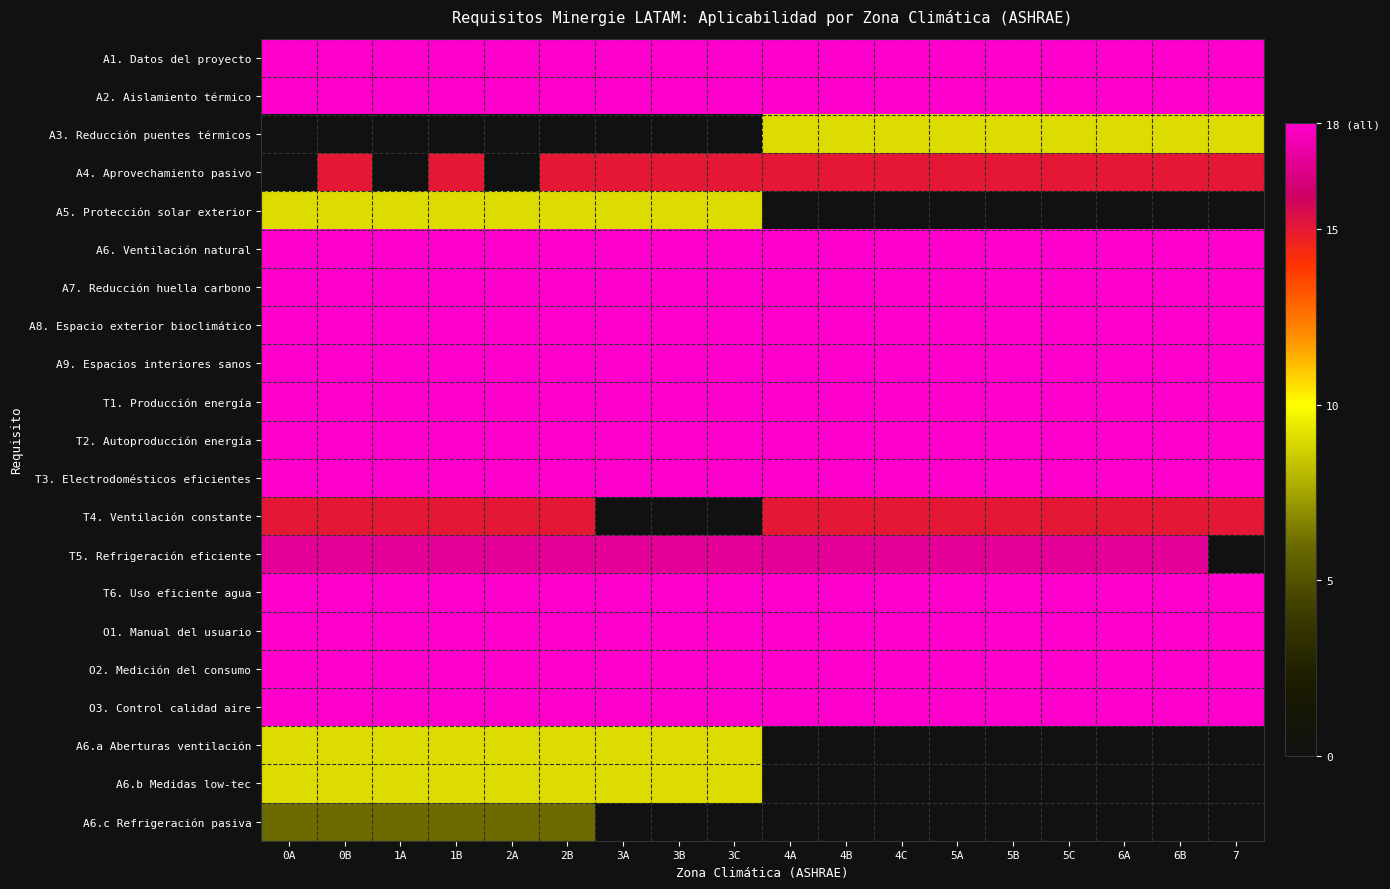

List the labels in order of A6.a Aberturas ventilación value, largest first.

0A, 0B, 1A, 1B, 2A, 2B, 3A, 3B, 3C, 4A, 4B, 4C, 5A, 5B, 5C, 6A, 6B, 7